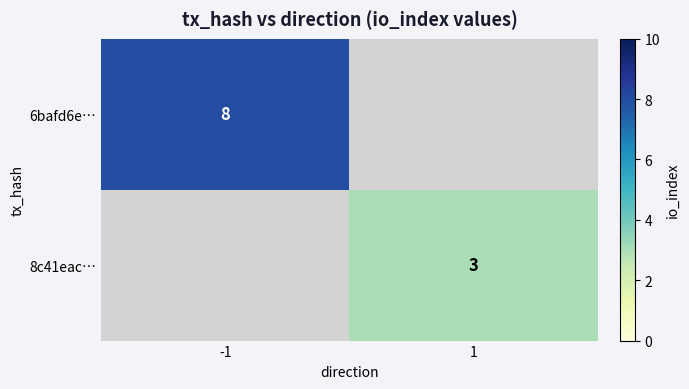

The value of 8c41eac… at 1 is 3. True or false?

True